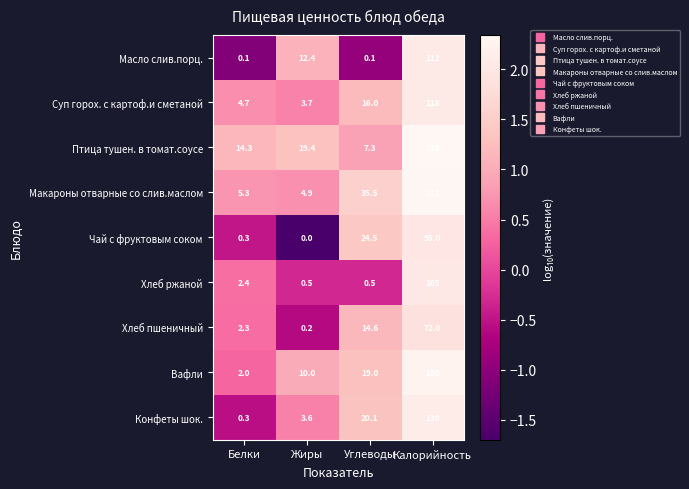

List the labels in order of Макароны отварные со слив.маслом value, smallest first.

Жиры, Белки, Углеводы, Калорийность